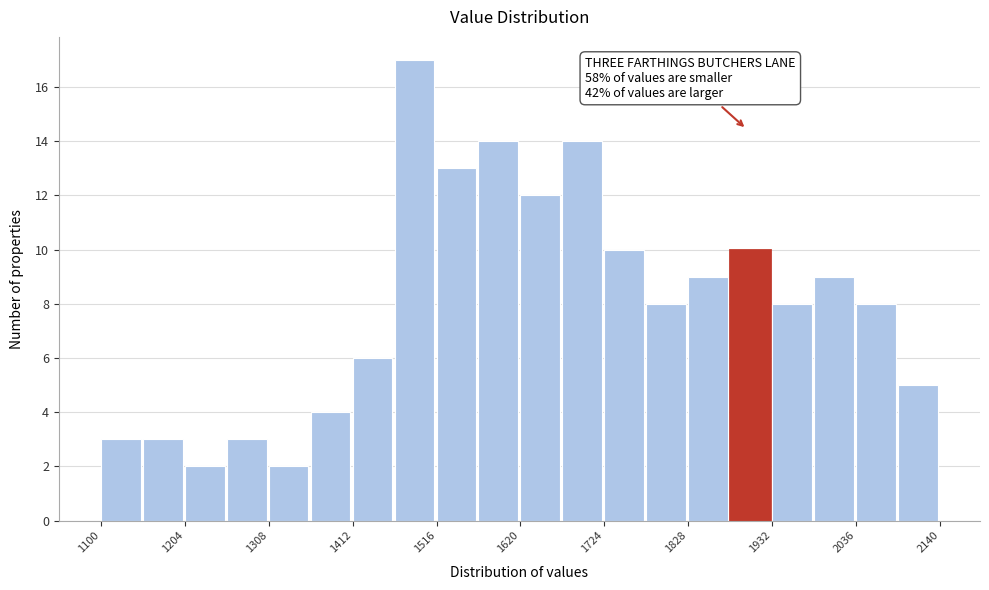

Around what value on the x-axis is the tallest bar? Give the approximate position of its centre, as read against the axis.

1480